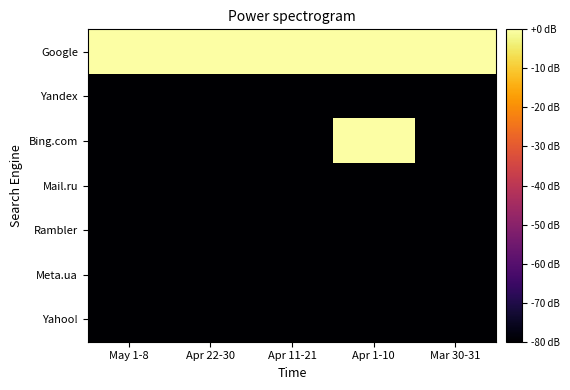

How many distinct data groups are displayed?

7